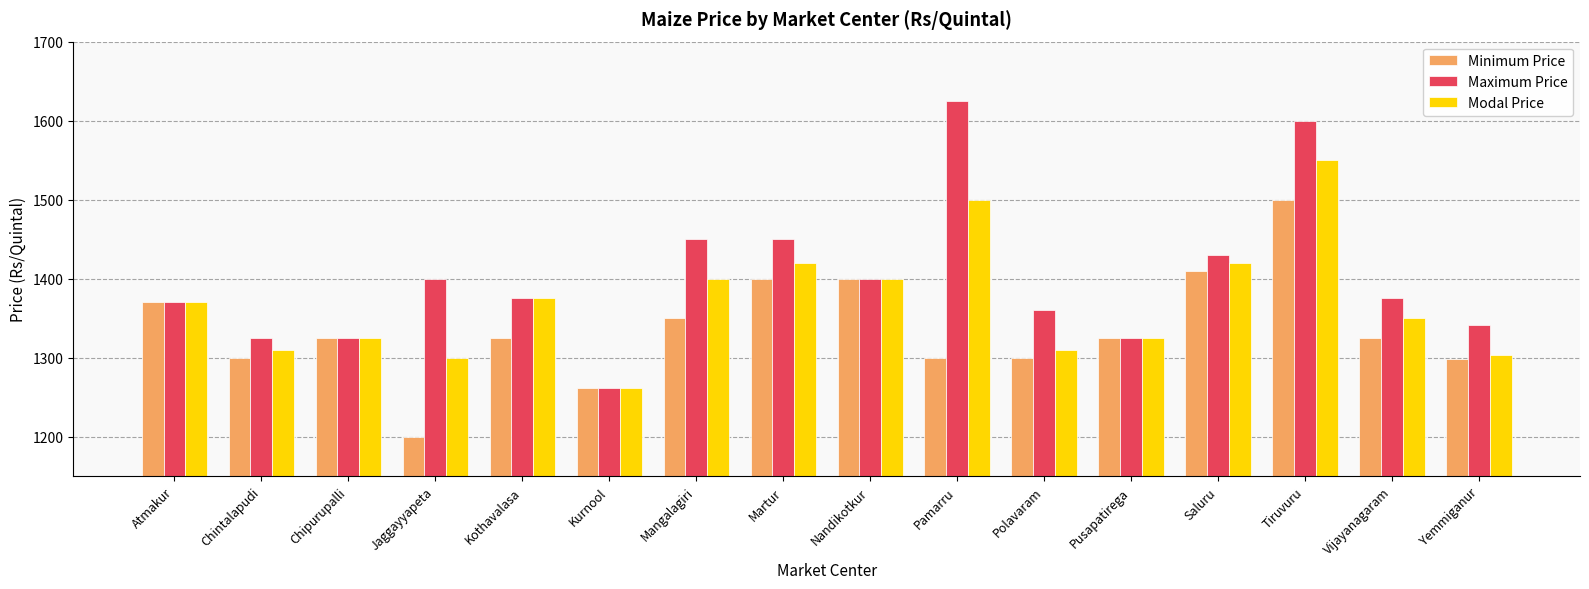

Which series changed the most between Pamarru and Yemmiganur?

Maximum Price